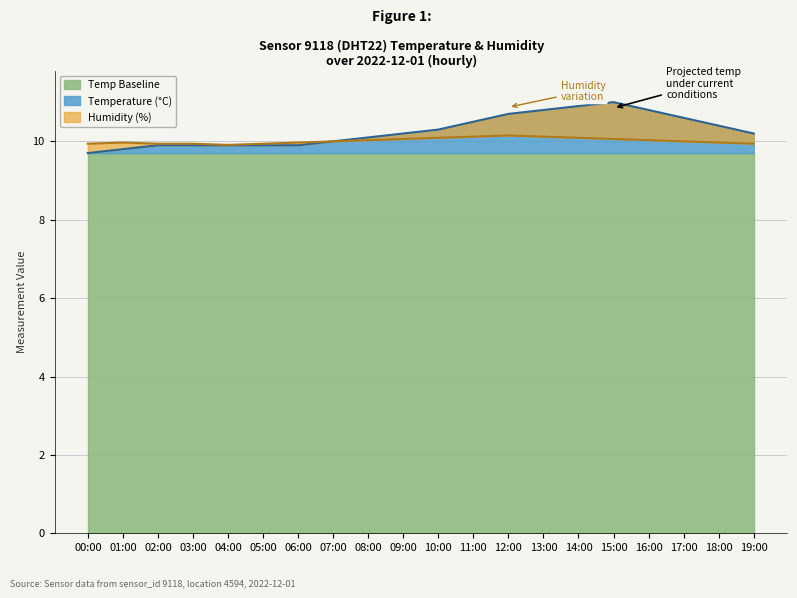

What value does the Temperature (°C) series have at 13:00?

10.8